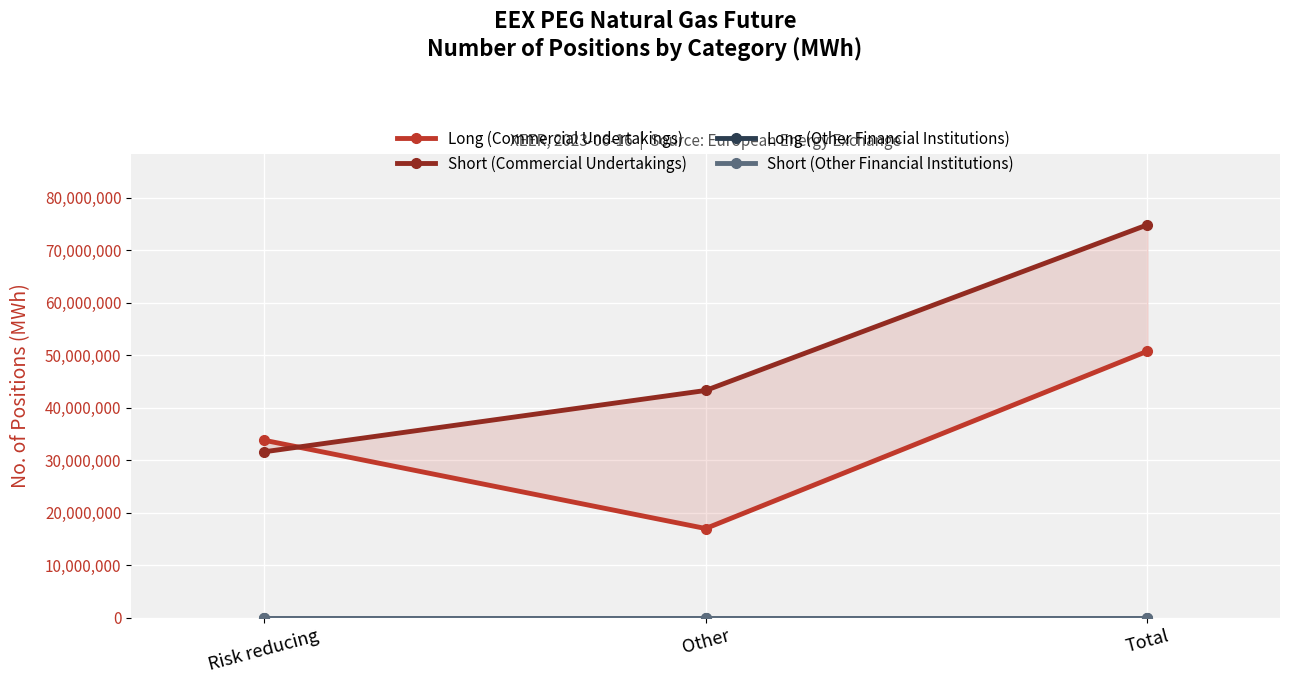

What position from the right is Risk reducing?

3